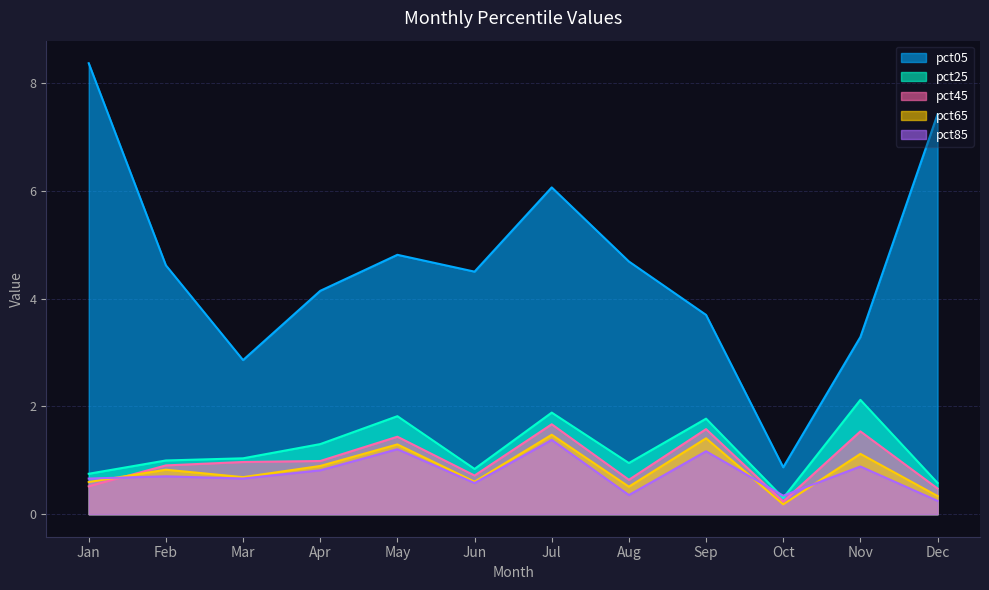

Reading left to right, transcribe all the data shown in this chart.

pct05: 8.4	4.6	2.9	4.1	4.8	4.5	6.1	4.7	3.7	0.9	3.3	7.4
pct25: 0.8	1.0	1.0	1.3	1.8	0.8	1.9	0.9	1.8	0.3	2.1	0.6
pct45: 0.5	0.9	1.0	1.0	1.4	0.7	1.7	0.6	1.6	0.2	1.5	0.5
pct65: 0.6	0.8	0.7	0.9	1.3	0.6	1.5	0.5	1.4	0.2	1.1	0.3
pct85: 0.7	0.7	0.7	0.8	1.2	0.6	1.4	0.4	1.2	0.3	0.9	0.2